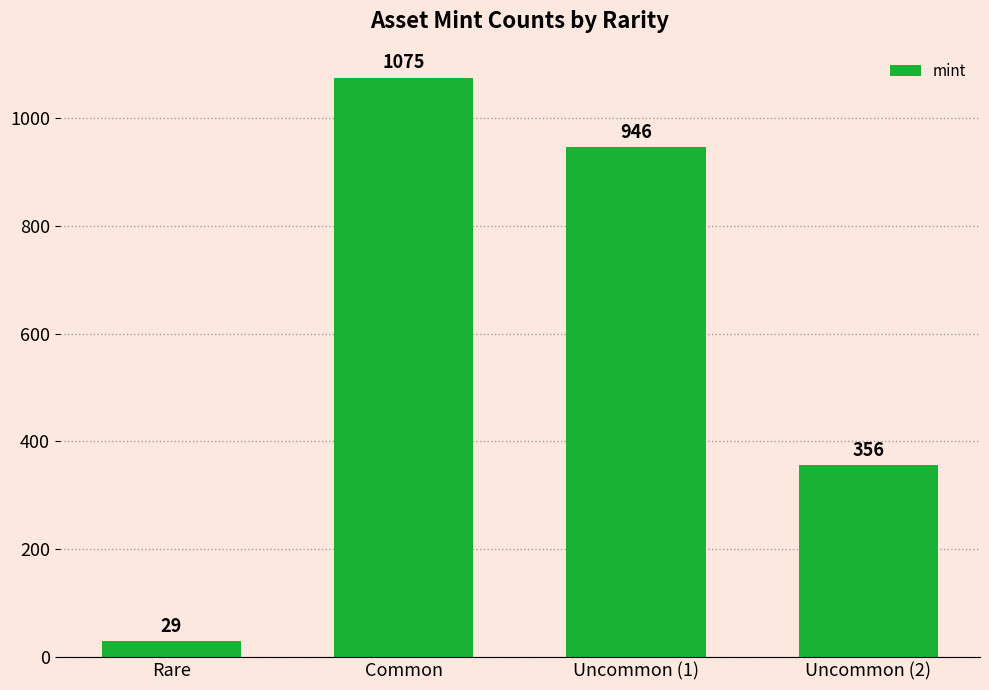

What is the average value?

602